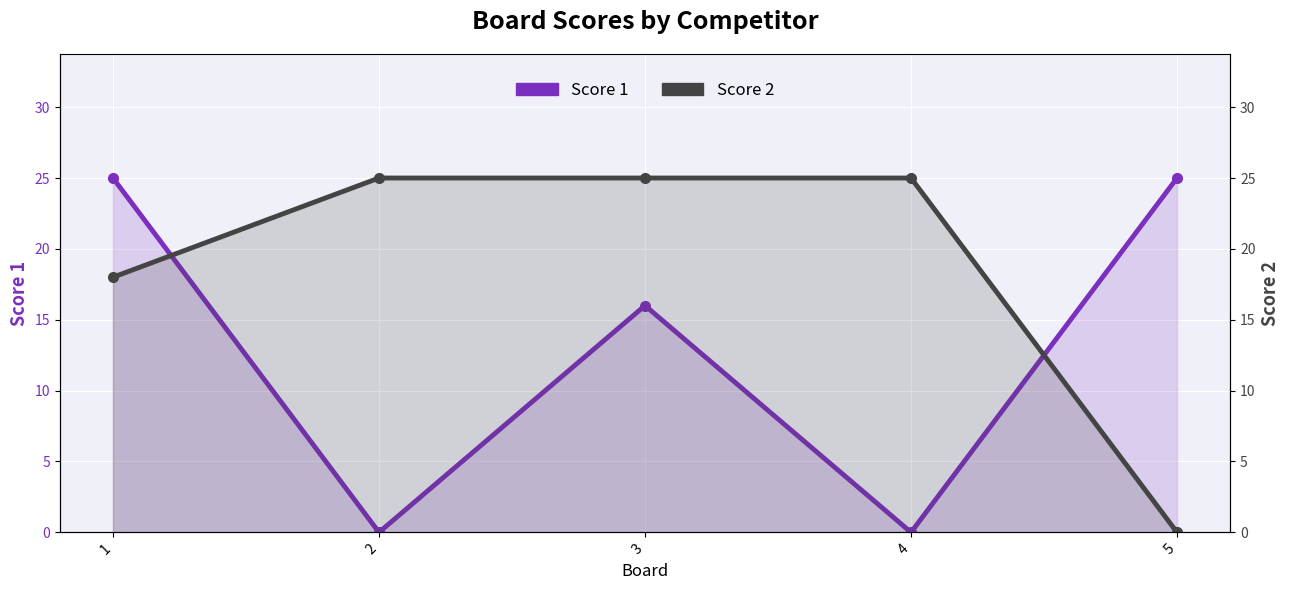

How many values in the Score 2 series are below 25?

2